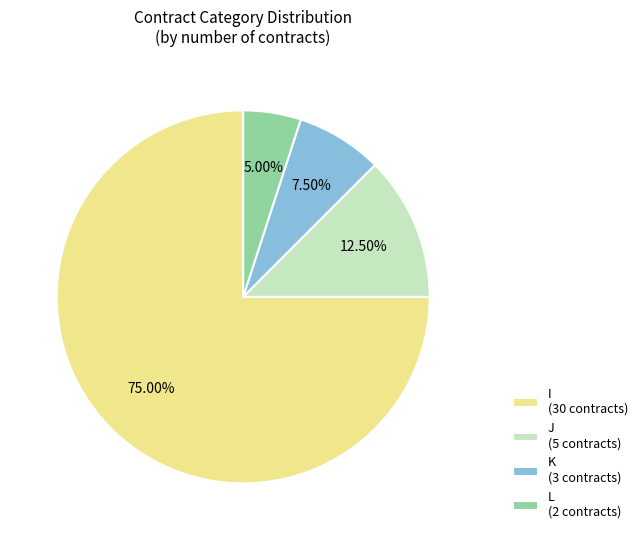

To the nearest percent, what percentage of the pie is I?

75%